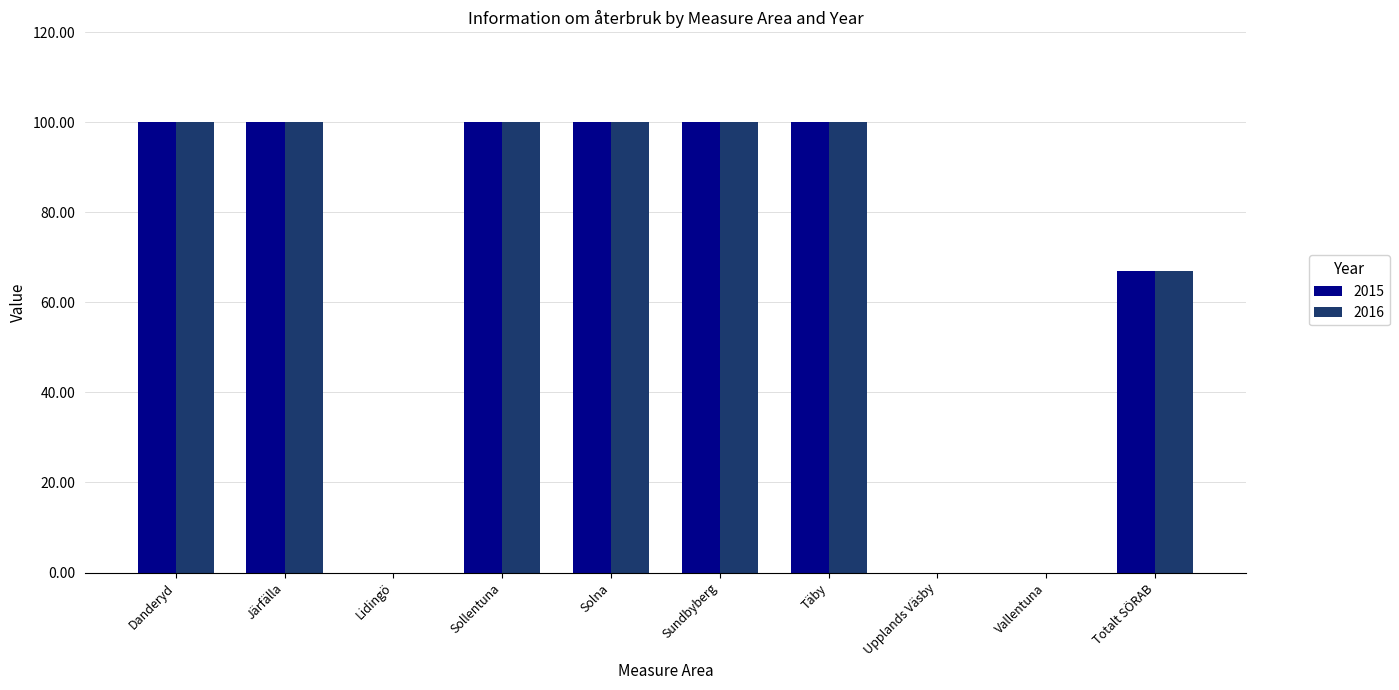

At which label is 2015 closest to 50?

Totalt SÖRAB